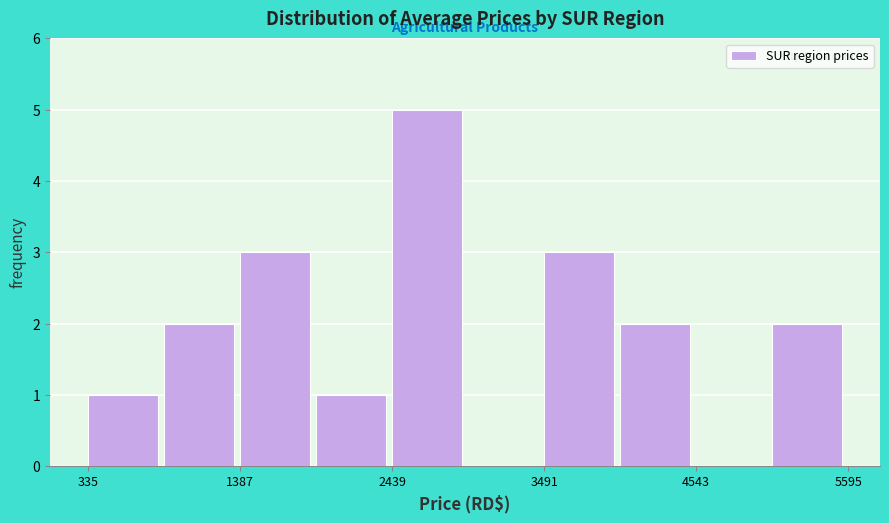

Around what value on the x-axis is the tallest bar? Give the approximate position of its centre, as read against the axis.

2600